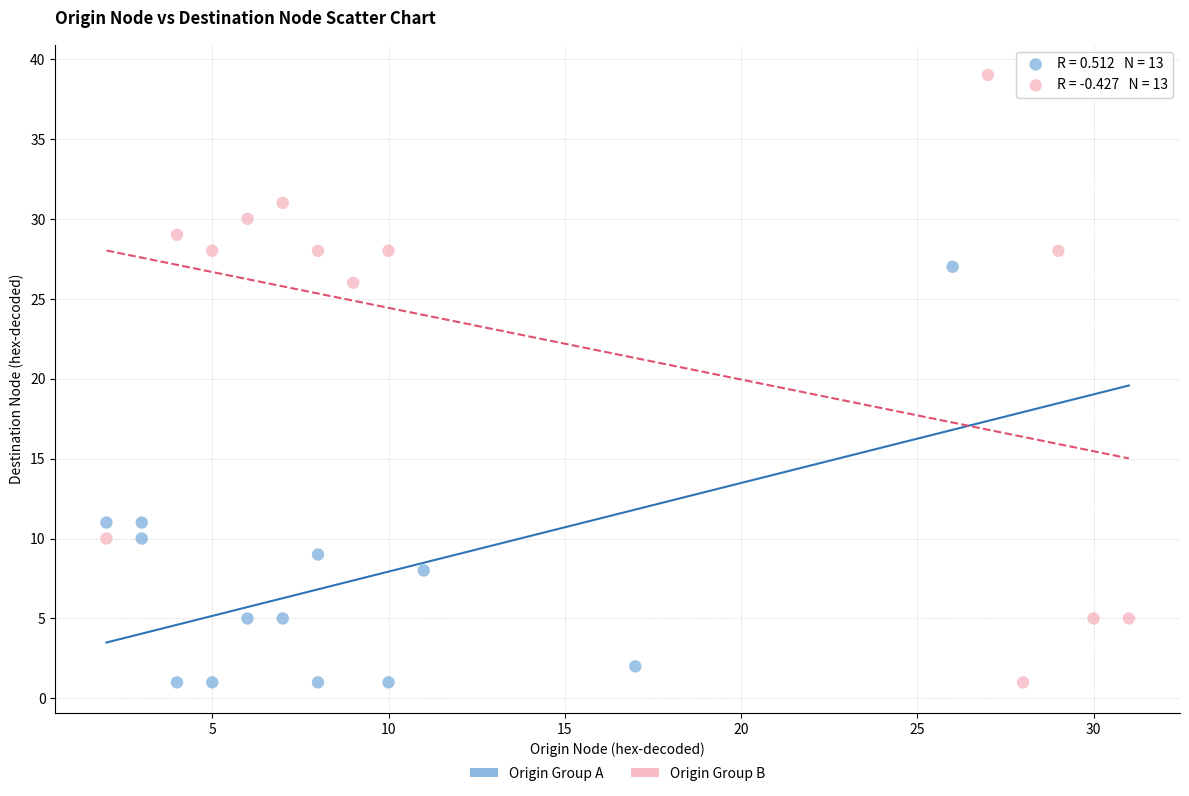

Which series has the largest Y range (max minus min)?

Origin Group B